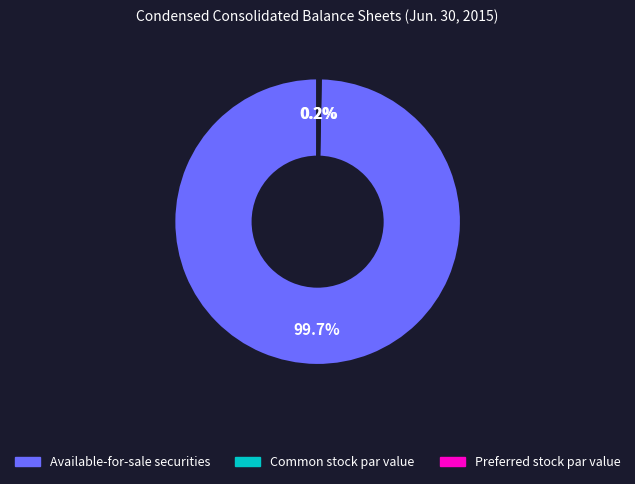

What is the majority slice?

Available-for-sale securities